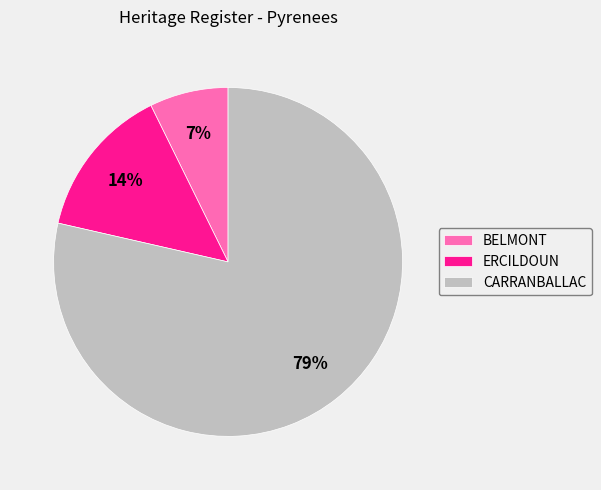

Combined, do ERCILDOUN and BELMONT account for over 50%?

No